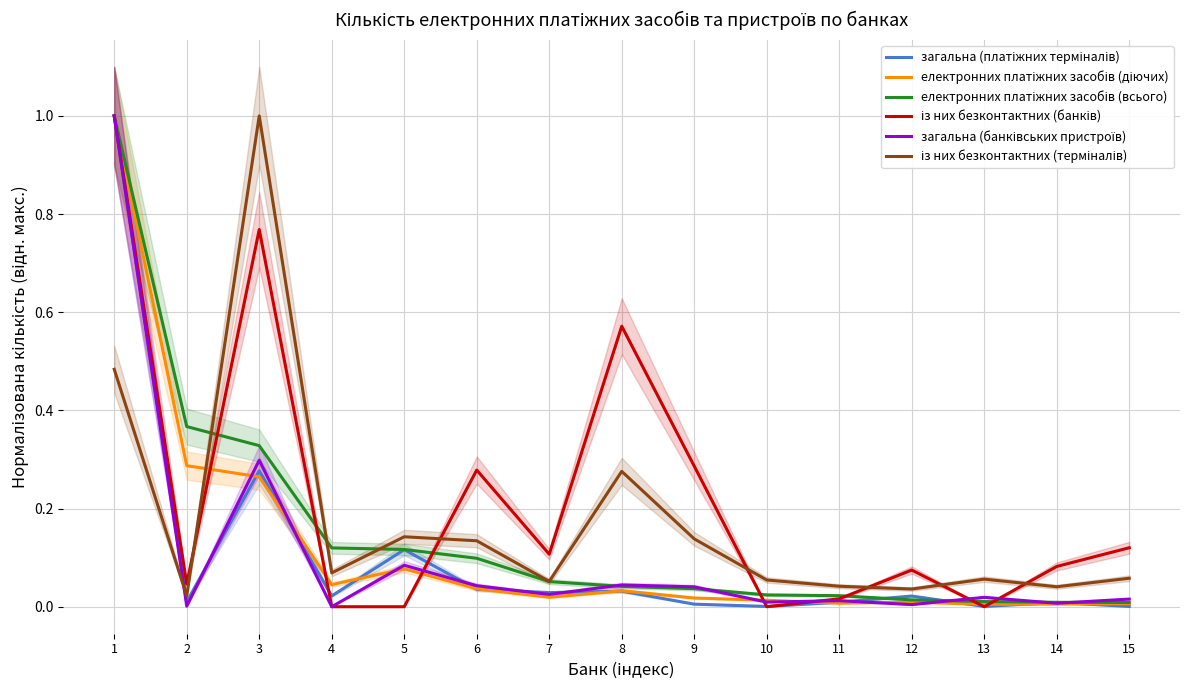

Is it true that загальна (банківських пристроїв) equals 0.0 at 11?

True